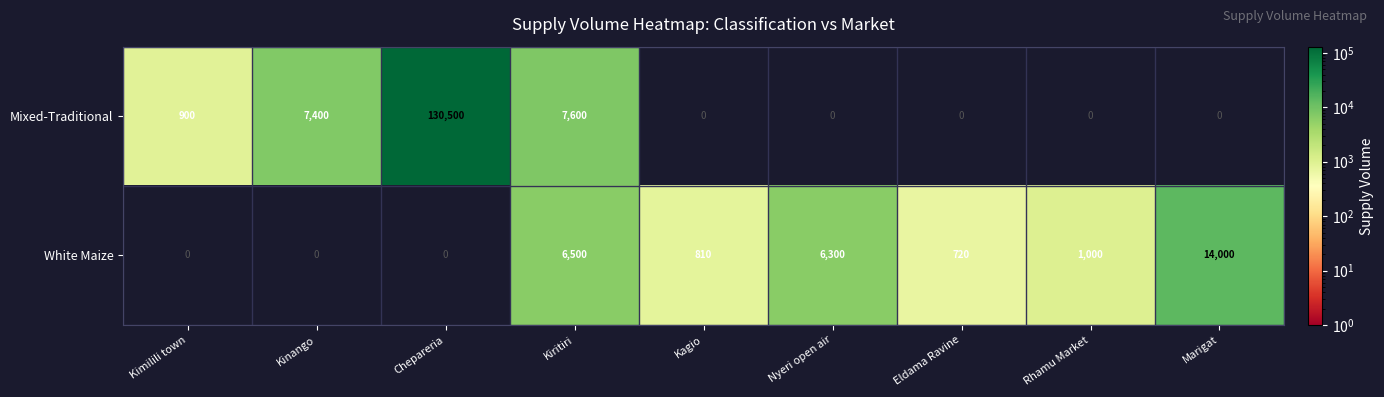

The Mixed-Traditional series shows 7600 at Kiritiri. True or false?

True